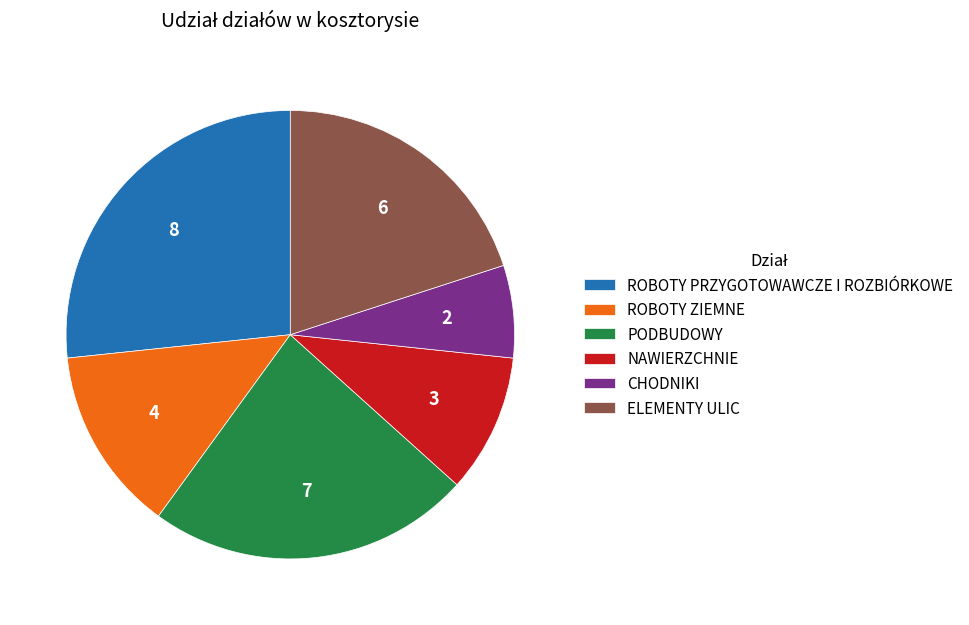

Is it true that NAWIERZCHNIE is 1% of the pie?

False